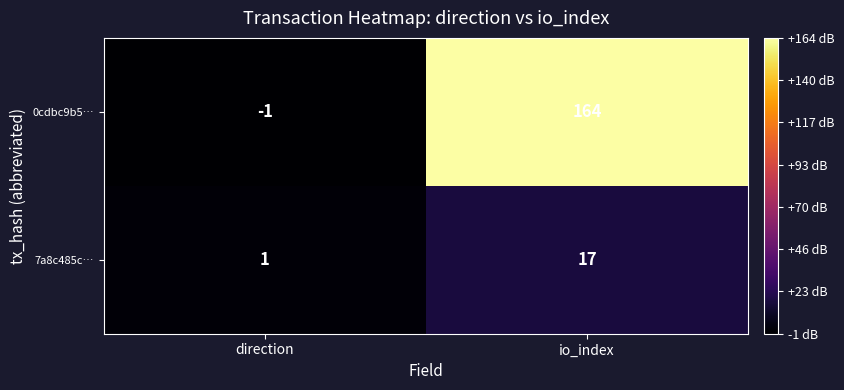

At which category is the sum across all series the highest?

io_index